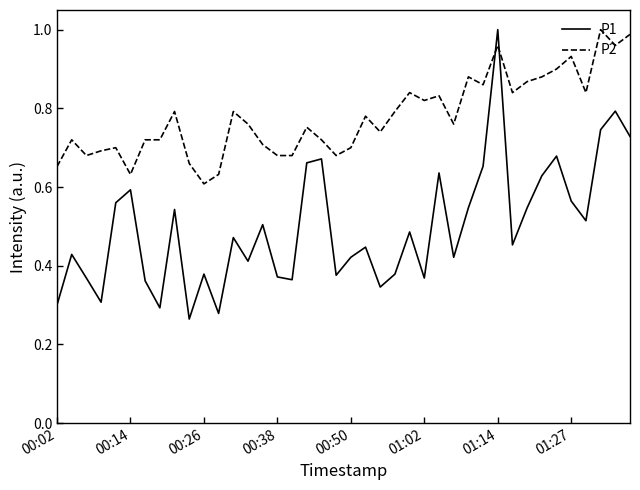

At how many categories does at least one series exceed 0?

40